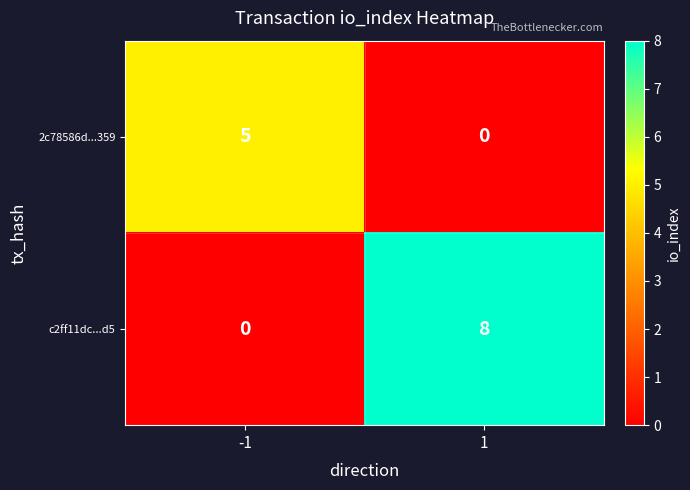

Which series changed the most between -1 and 1?

c2ff11dc...d5